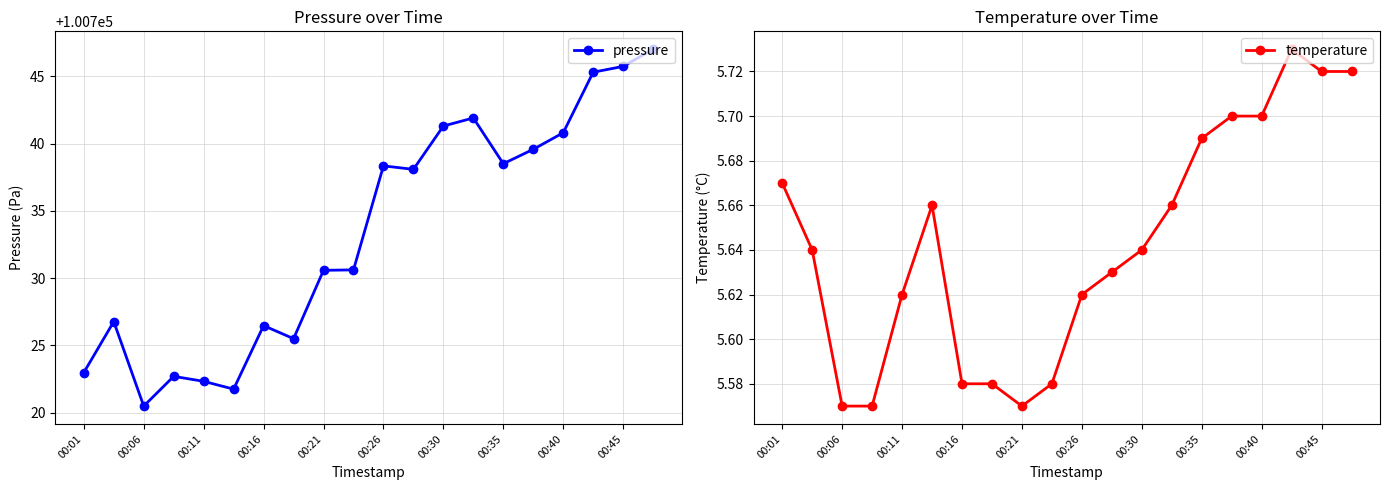

True or false: pressure has a value of 173775.0 at 00:06.

False